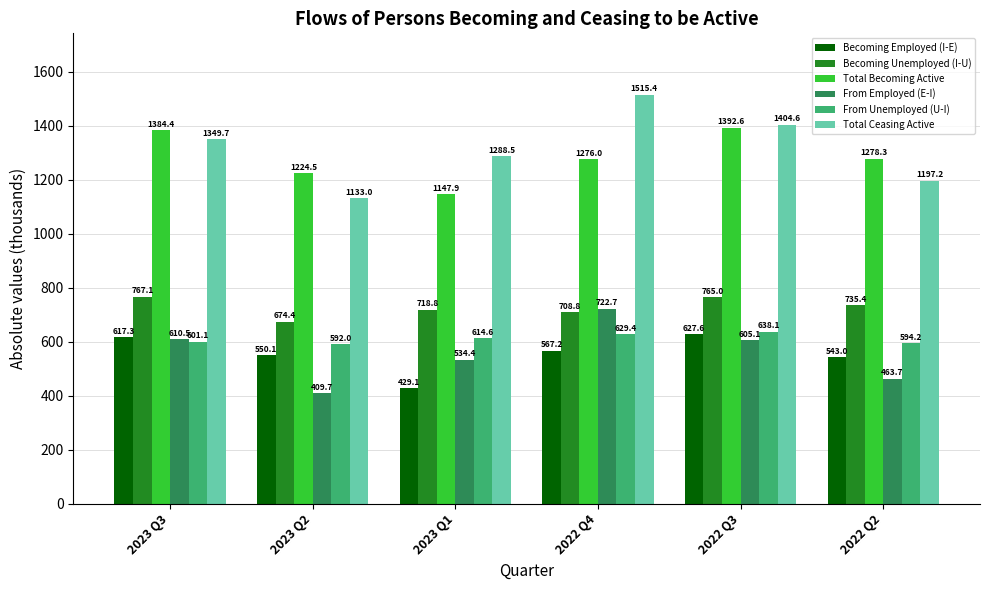

Which series has the largest total across all categories?

Total Ceasing Active